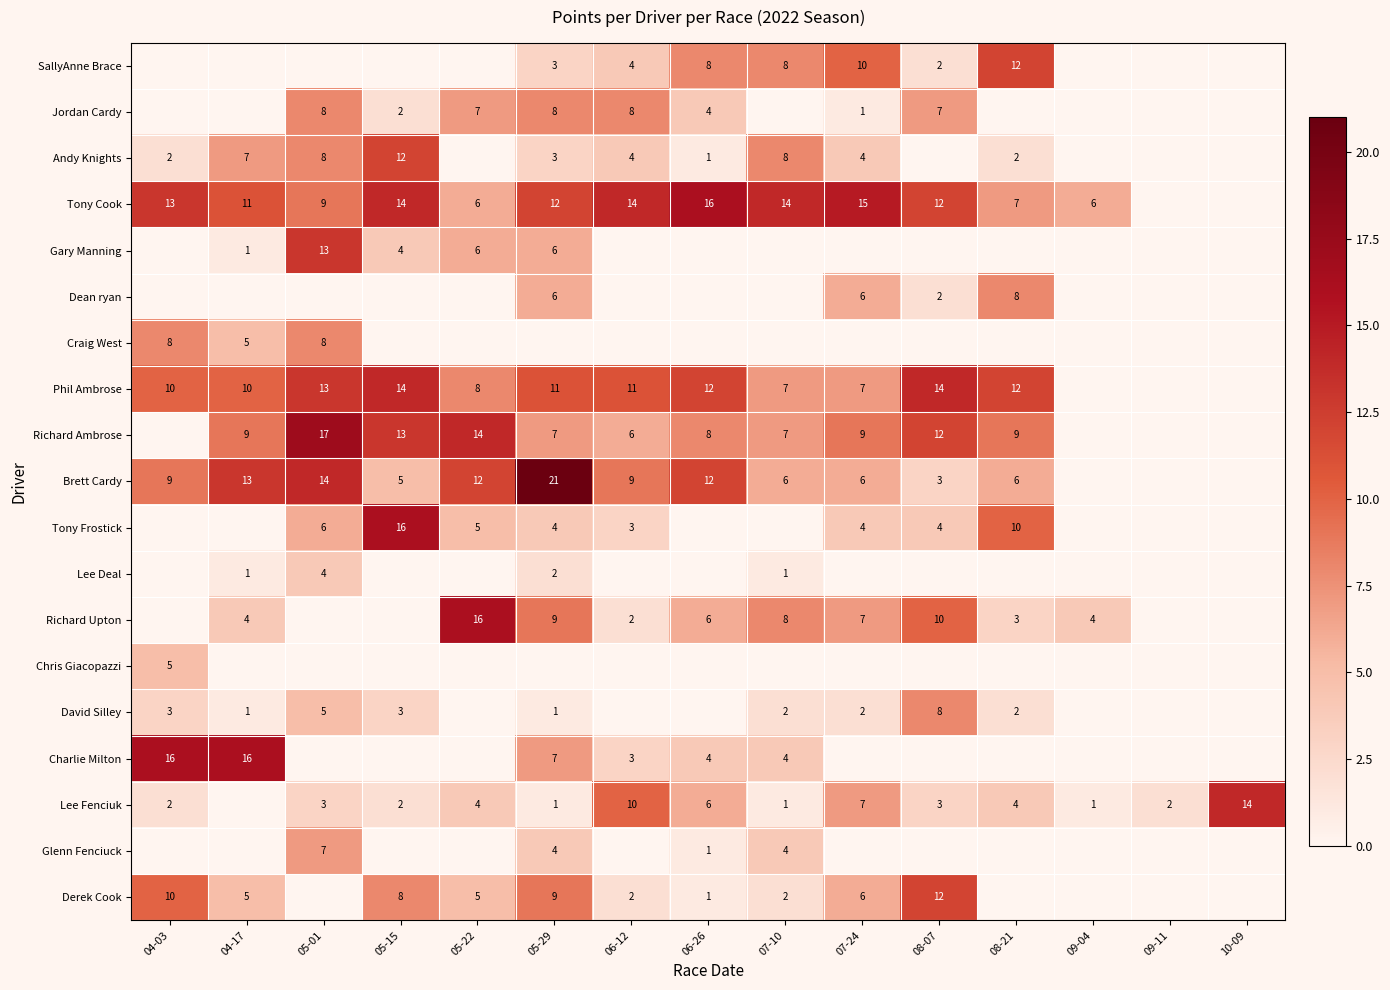

Is it true that Jordan Cardy equals 7 at 08-07?

True